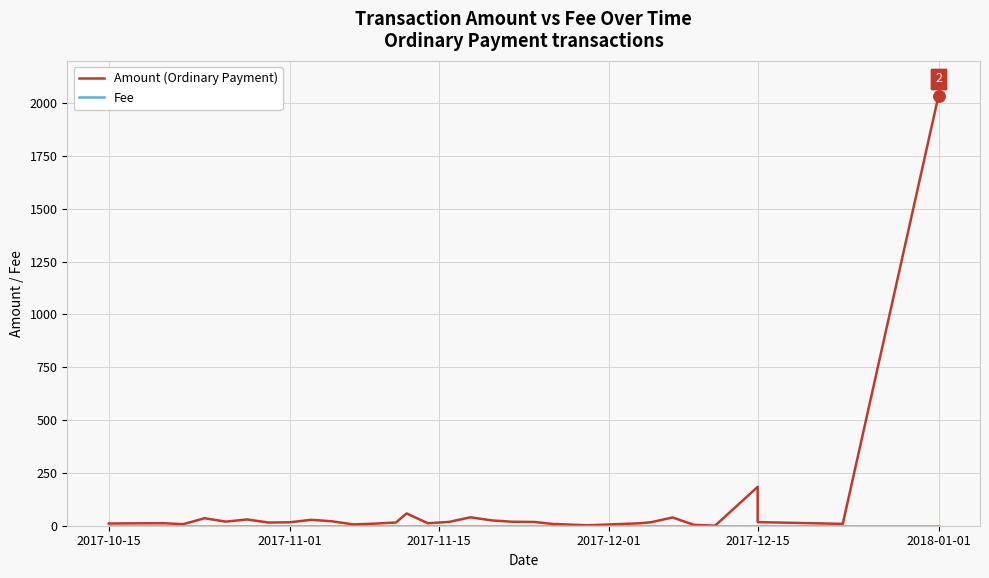

Which series ends up on top after the final intersection of Fee and Amount (Ordinary Payment)?

Amount (Ordinary Payment)